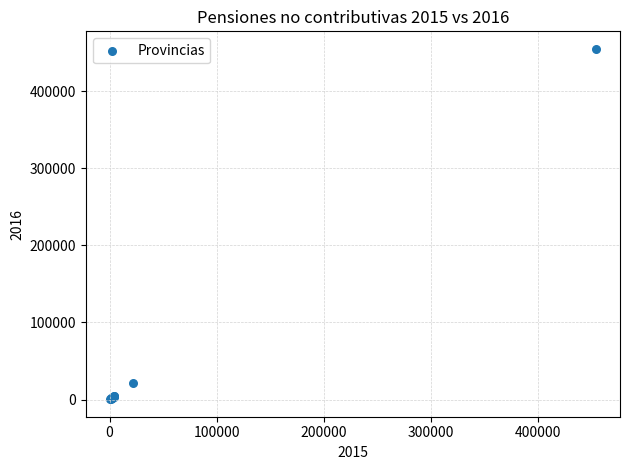

What Y value in the scatter plot is closest to 227768?

22056